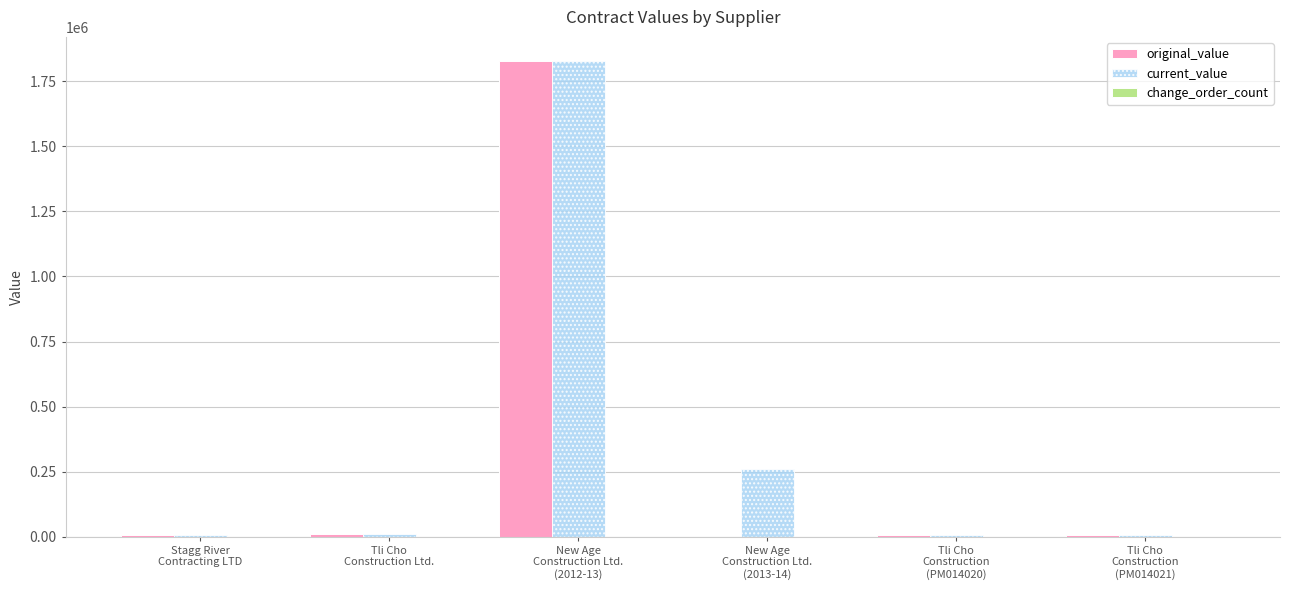

What is the maximum value for current_value?

1829372.1